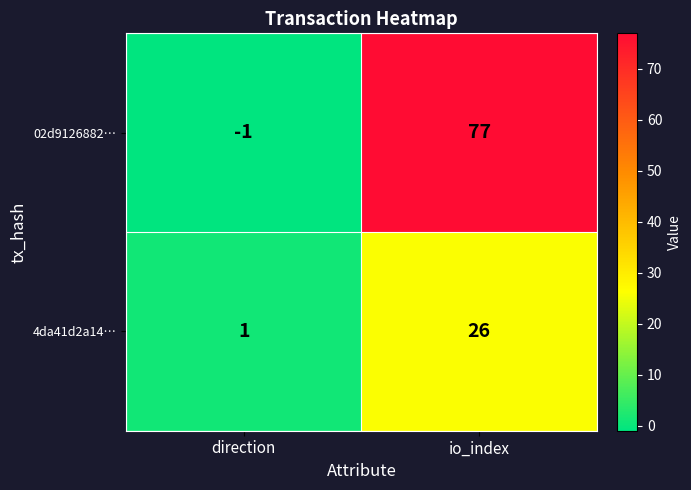

Is it true that 02d9126882… equals -2 at direction?

False